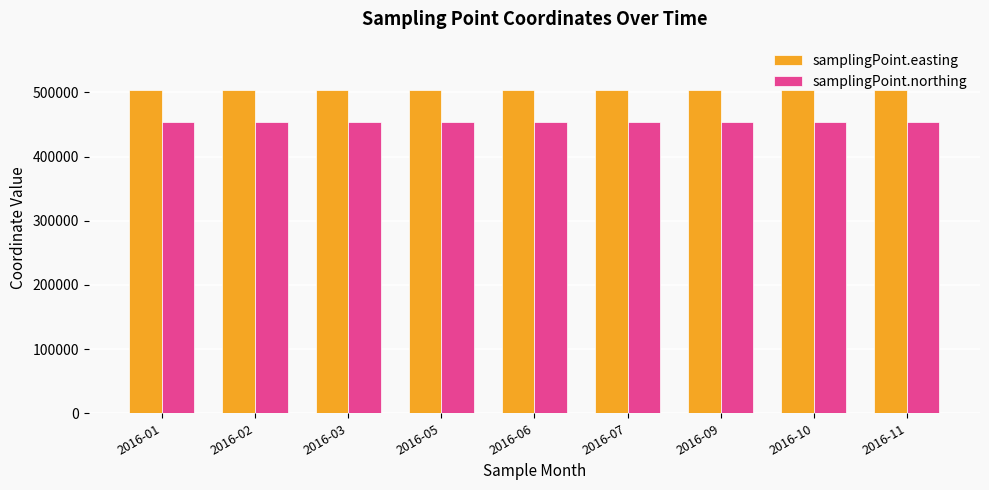

Rank the series at 2016-10 from lowest to highest value.

samplingPoint.northing, samplingPoint.easting